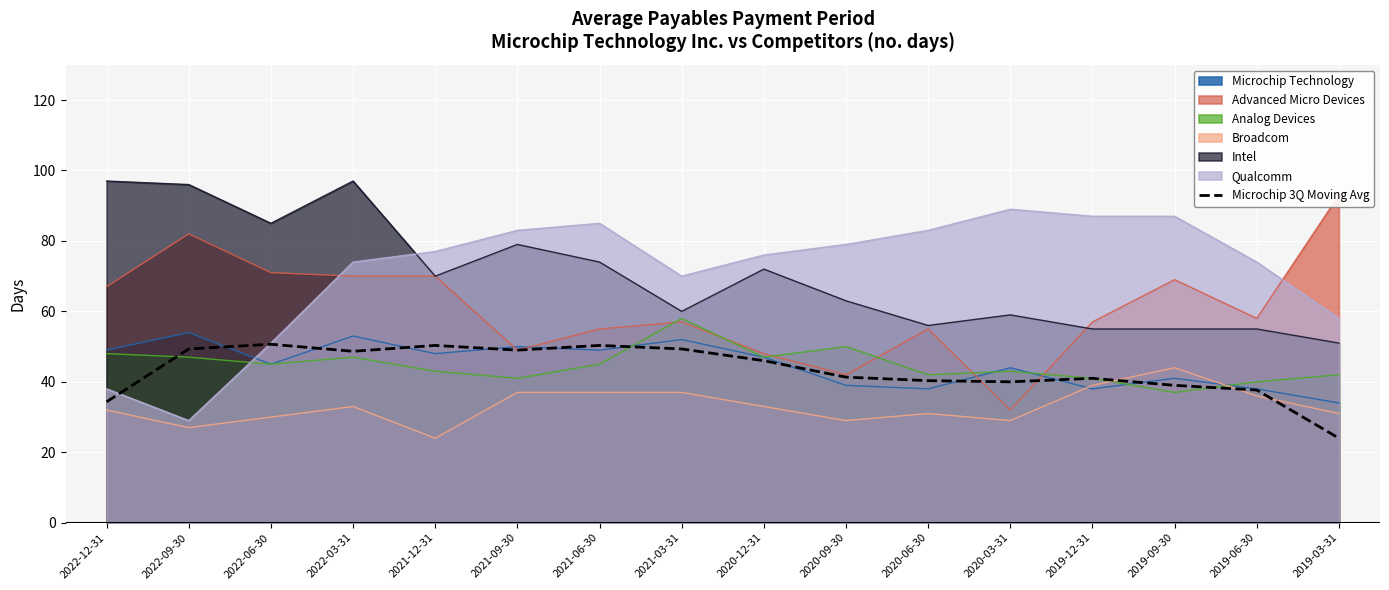

How many interior local valleys (lower than both neighbors) does the data have?

3